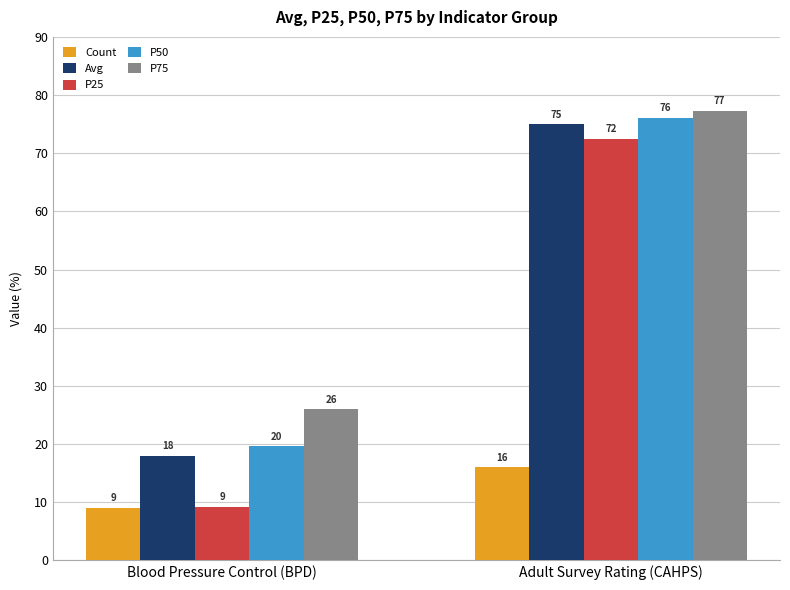

The value of Count at Blood Pressure Control (BPD) is 13.2. True or false?

False